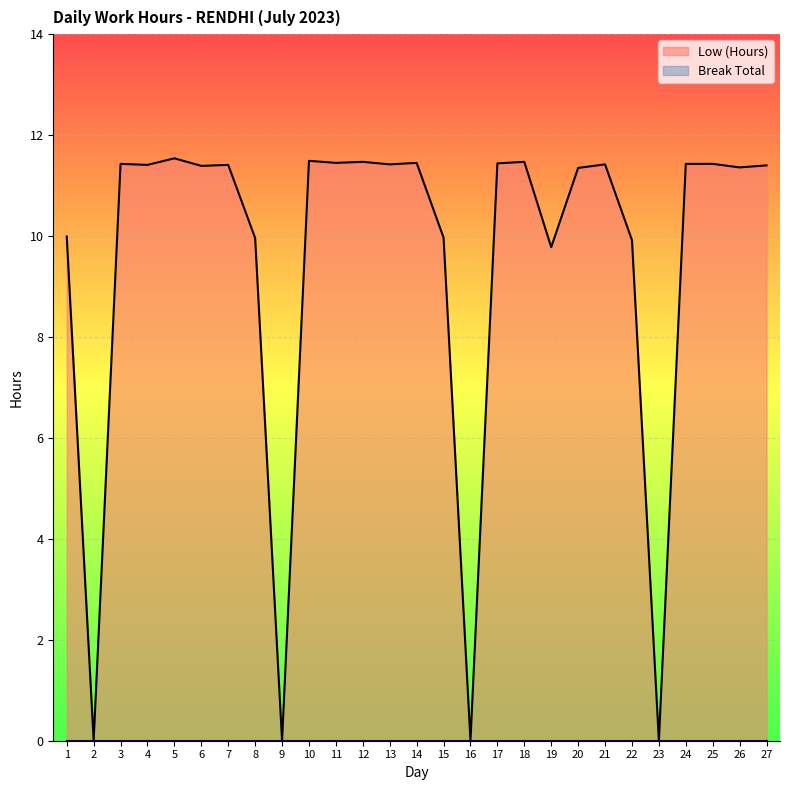

Reading left to right, extract all data points from this chart.

1=10.0	2=0.0	3=11.4	4=11.4	5=11.5	6=11.4	7=11.4	8=10.0	9=0.0	10=11.5	11=11.4	12=11.5	13=11.4	14=11.4	15=10.0	16=0.0	17=11.4	18=11.5	19=9.8	20=11.3	21=11.4	22=9.9	23=0.0	24=11.4	25=11.4	26=11.4	27=11.4